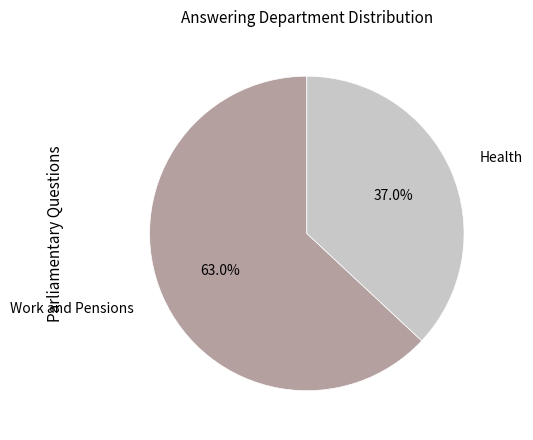

True or false: Health accounts for 37% of the total.

True